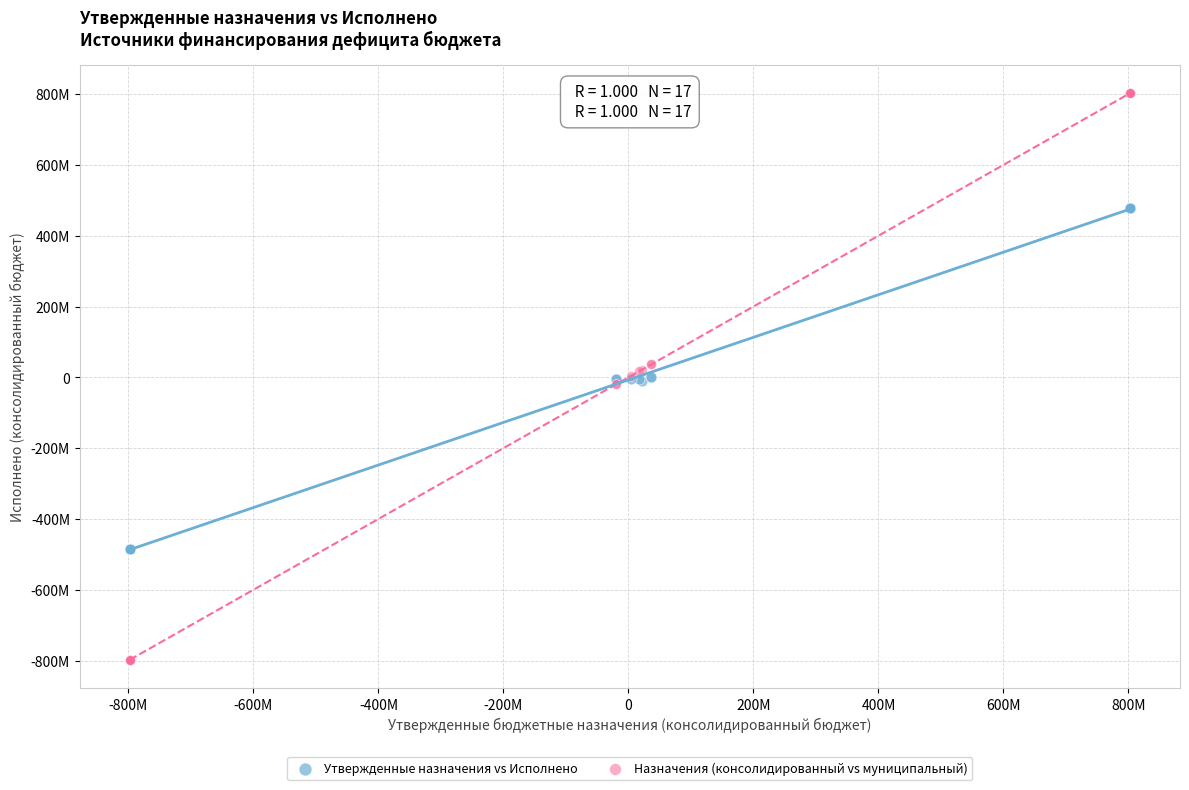

What are all the series names shown in the legend?

Утвержденные назначения vs Исполнено, Назначения (консолидированный vs муниципальный)